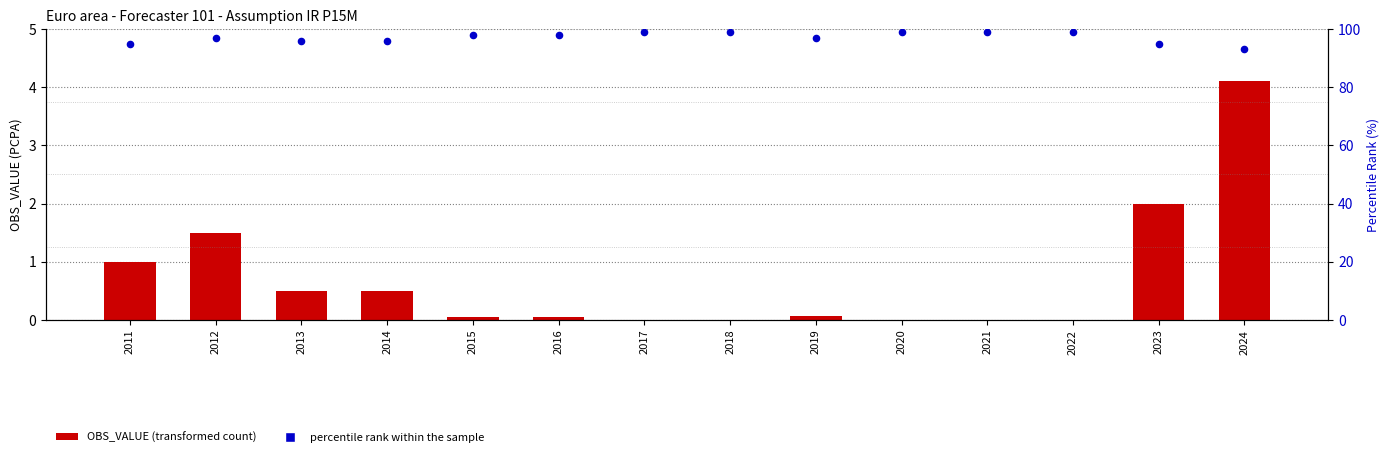

Which series reaches the maximum Y coordinate?

percentile rank within the sample